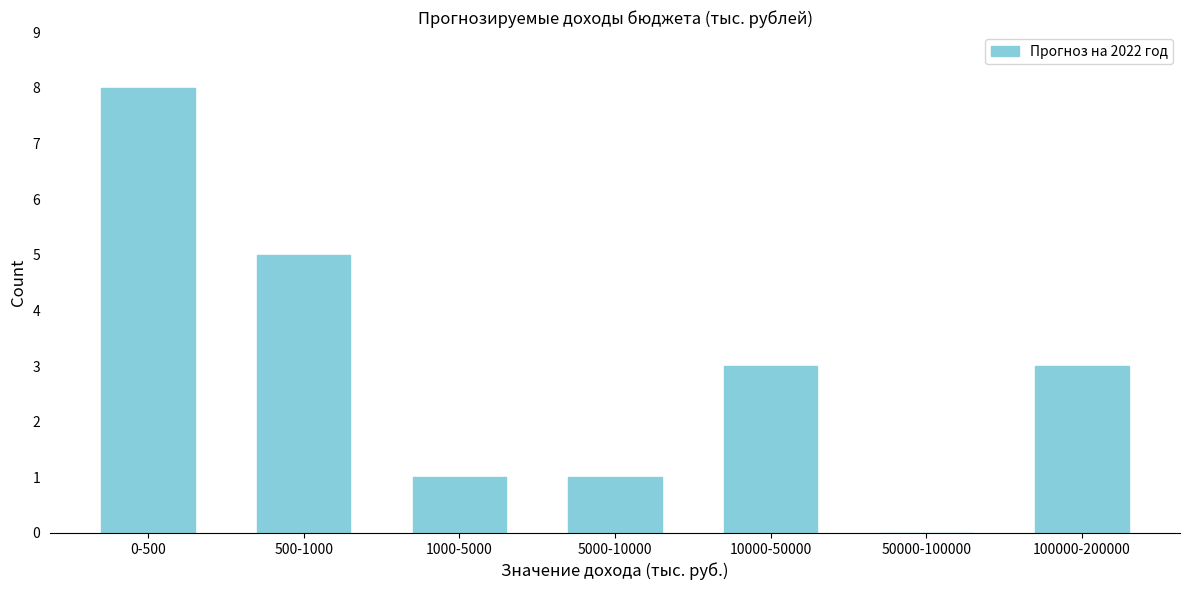

Reading left to right, extract all data points from this chart.

0-500=8	500-1000=5	1000-5000=1	5000-10000=1	10000-50000=3	50000-100000=0	100000-200000=3